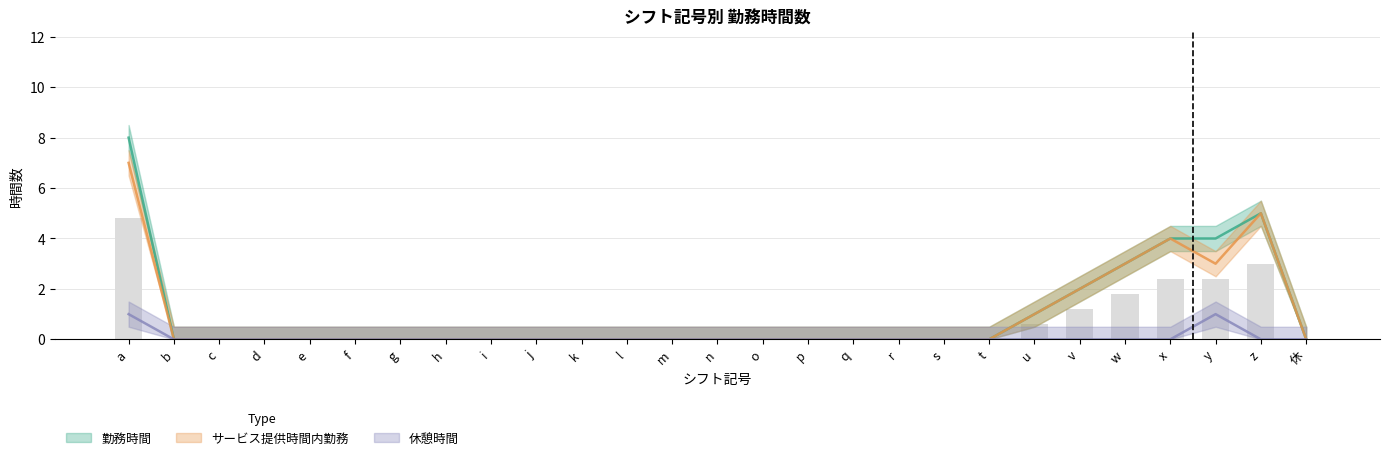

Is the value of サービス提供時間内勤務 at 休 greater than the value of 休憩時間 at w?

No